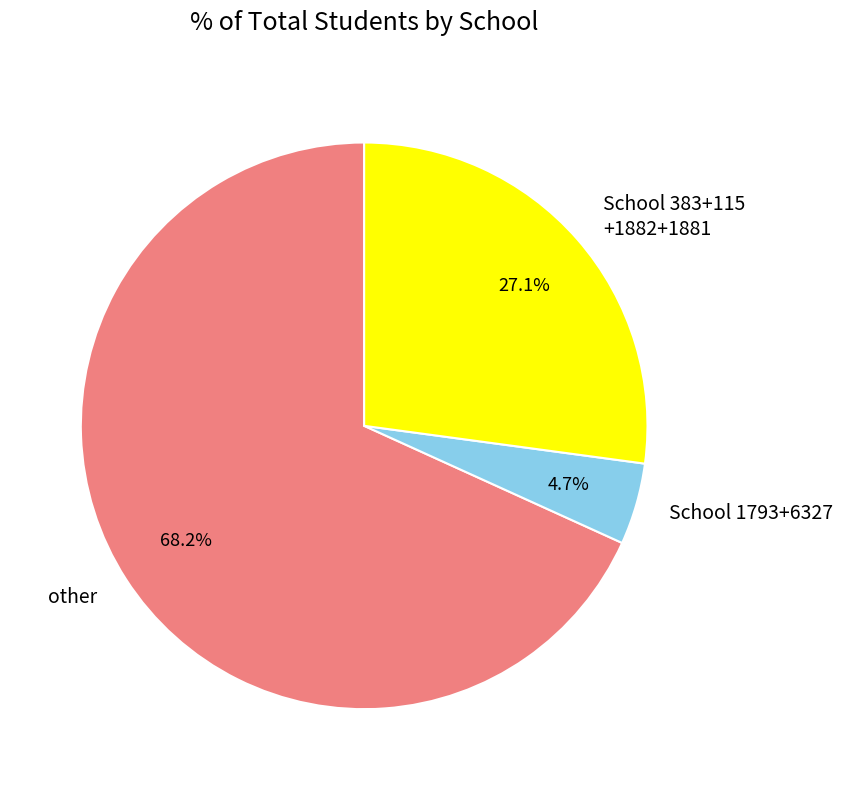

What percentage do School 1793+6327 and other together represent?

72.9%